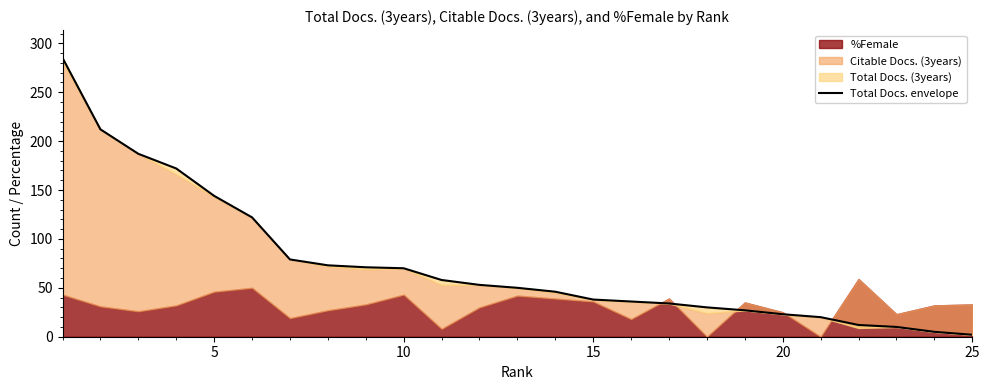

Does the chart have visible grid lines?

No